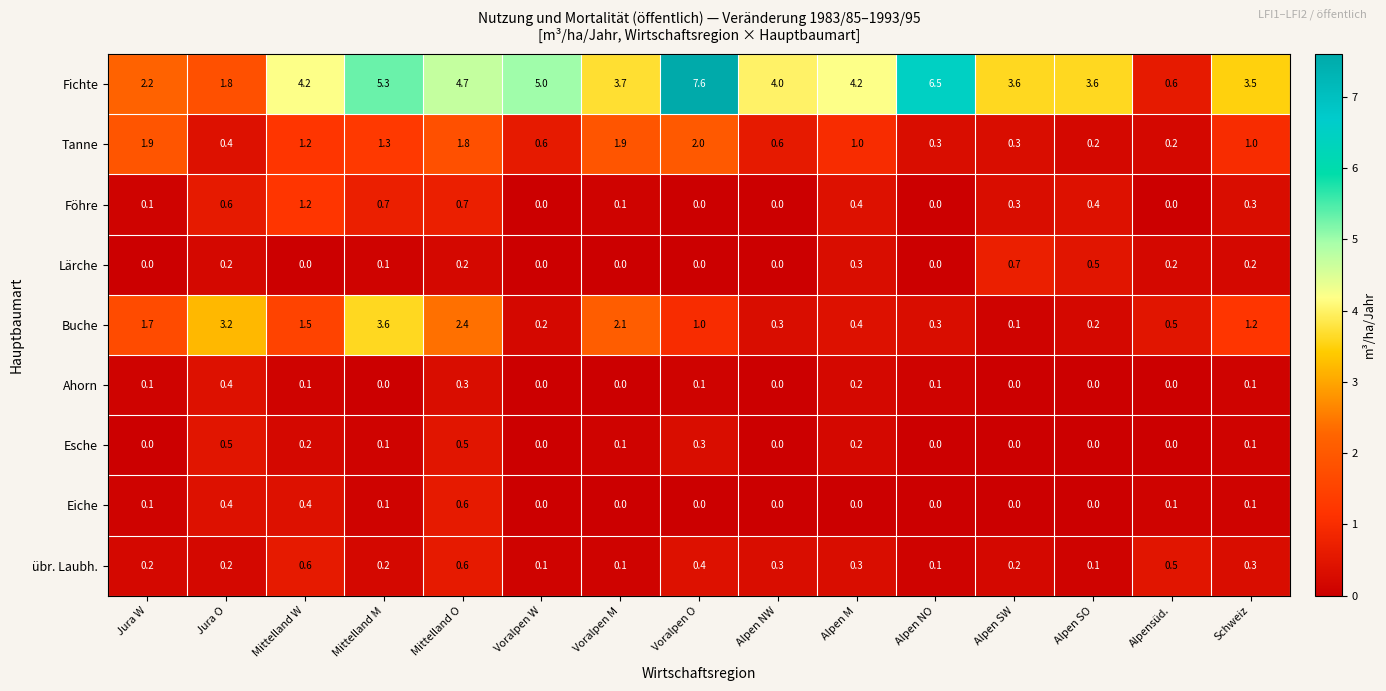

Count the Lärche values in the range 0 to 1.

15